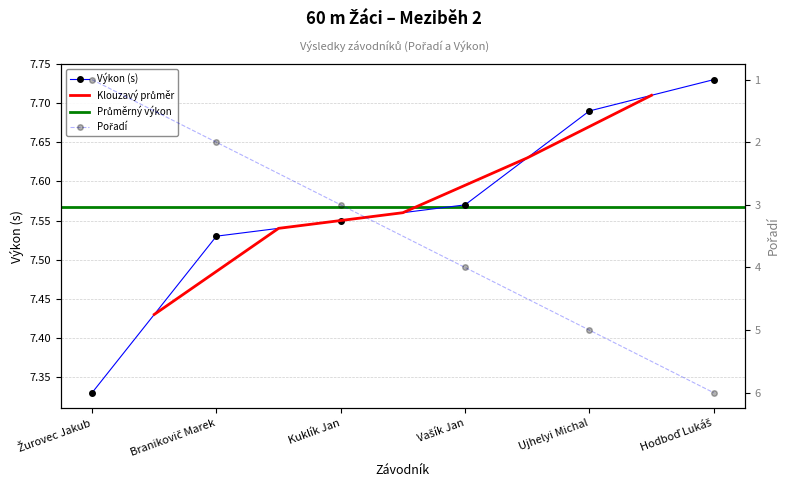

True or false: Pořadí has more than 2 points higher than both neighbors.

False